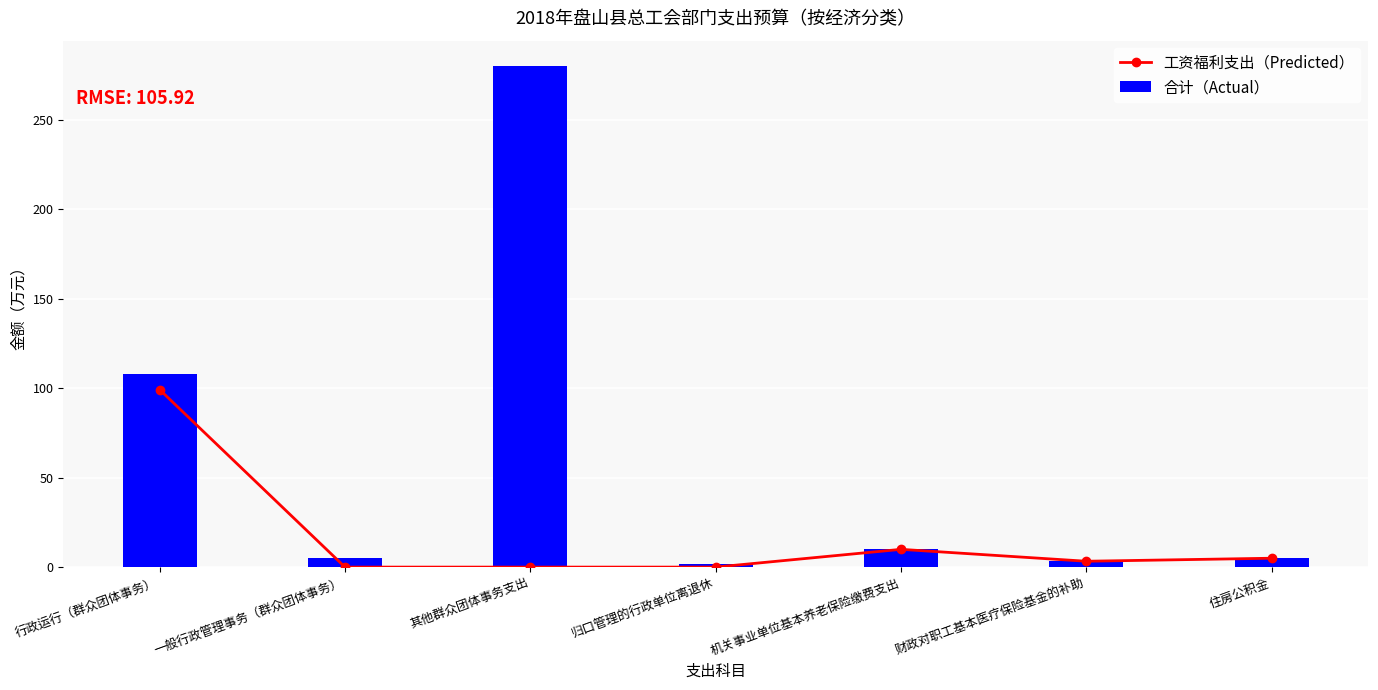

The value of 工资福利支出（Predicted） at 机关事业单位基本养老保险缴费支出 is 9.9. True or false?

True